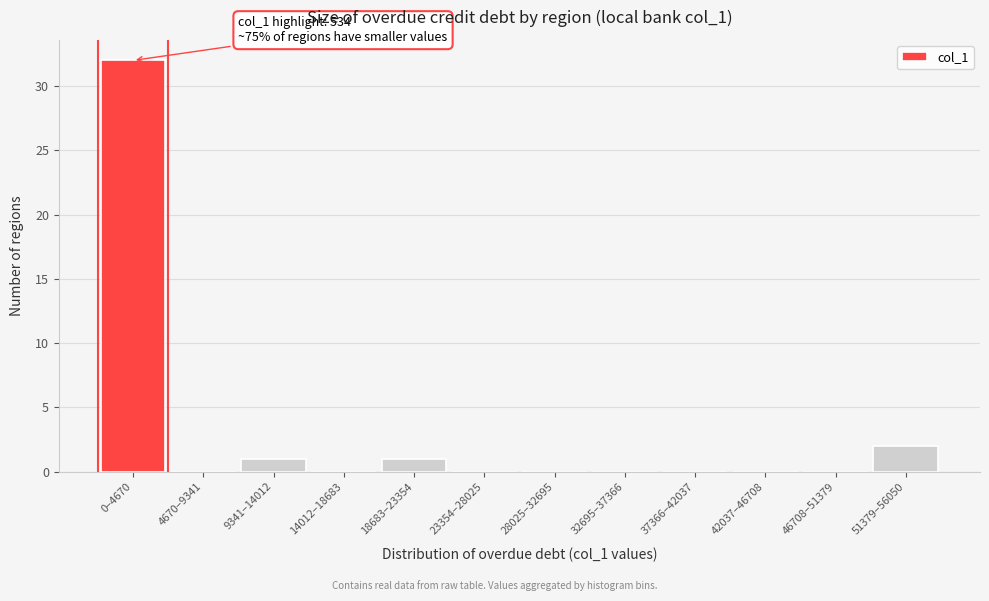

Reading left to right, what are all the values shown in this chart?

0–4670=32	4670–9341=0	9341–14012=1	14012–18683=0	18683–23354=1	23354–28025=0	28025–32695=0	32695–37366=0	37366–42037=0	42037–46708=0	46708–51379=0	51379–56050=2